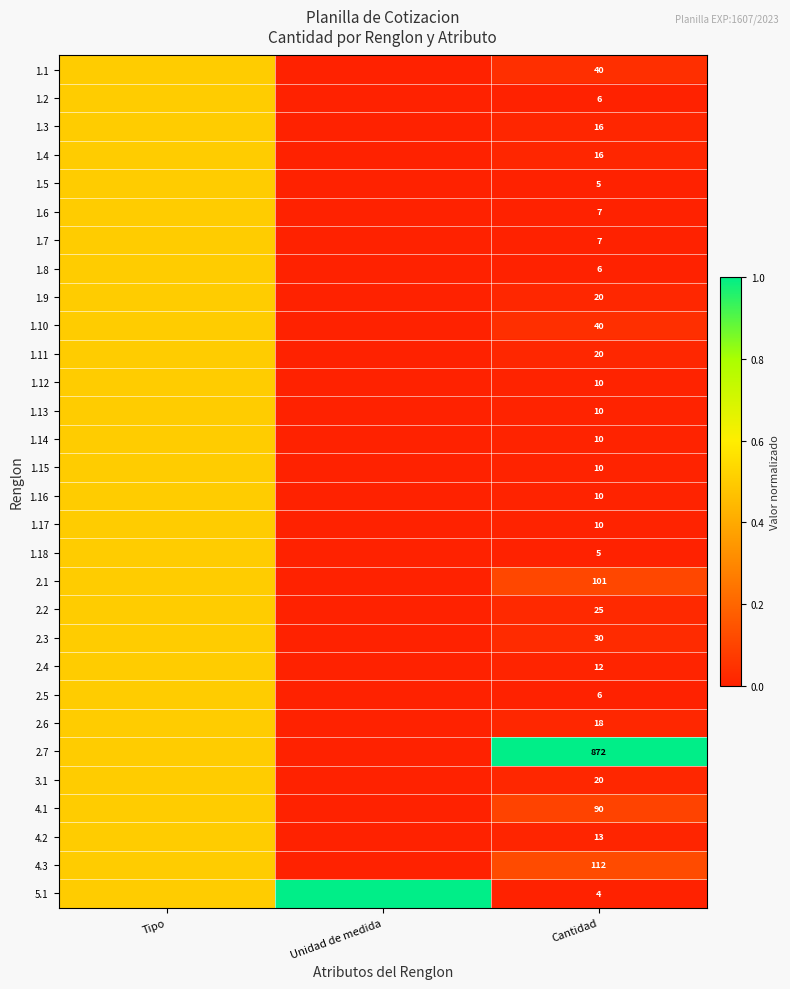

True or false: 5.1 has a value of 2.7 at Cantidad.

False